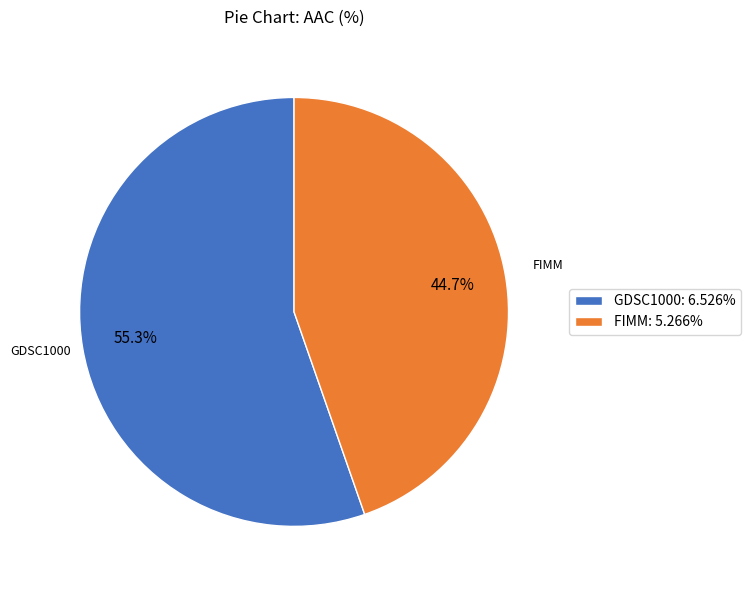

The GDSC1000 slice represents 55% of the pie. True or false?

True